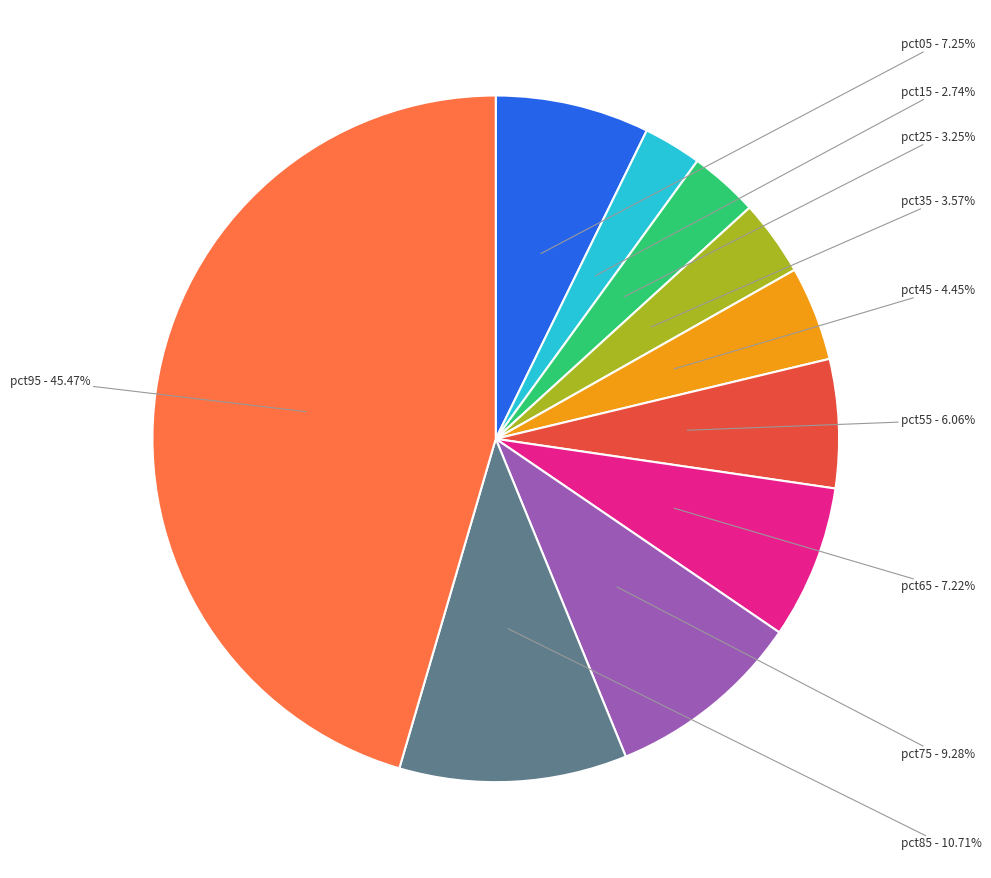

Is there any slice that represents more than half of the pie?

No